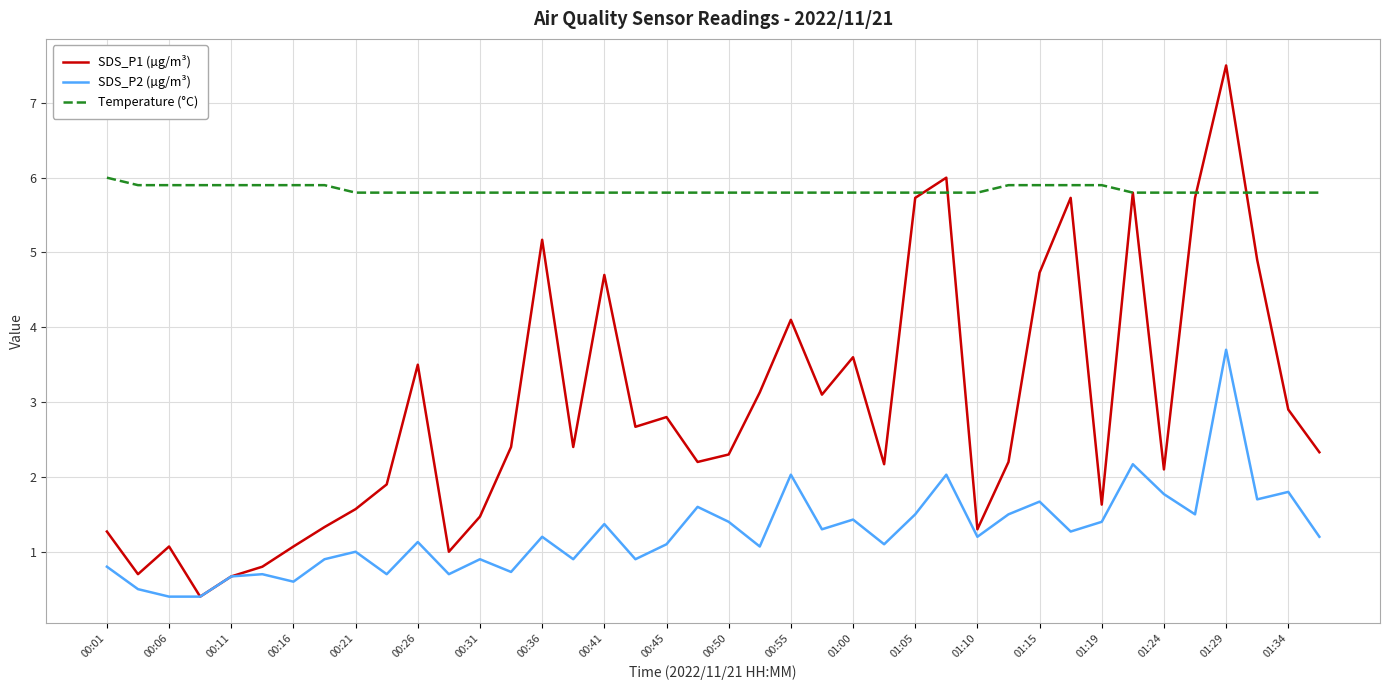

What is the highest value of the Temperature (°C) series?

6.0